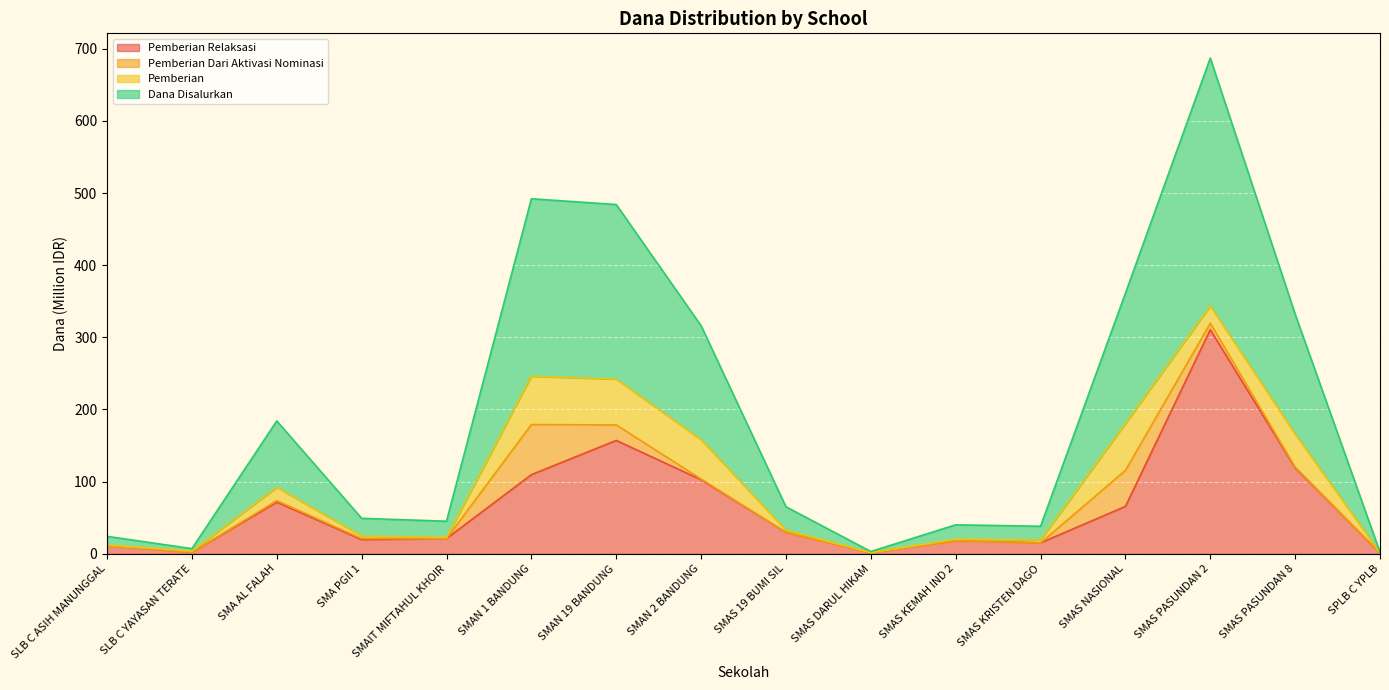

What is the label of the 4th point from the left?

SMA PGII 1